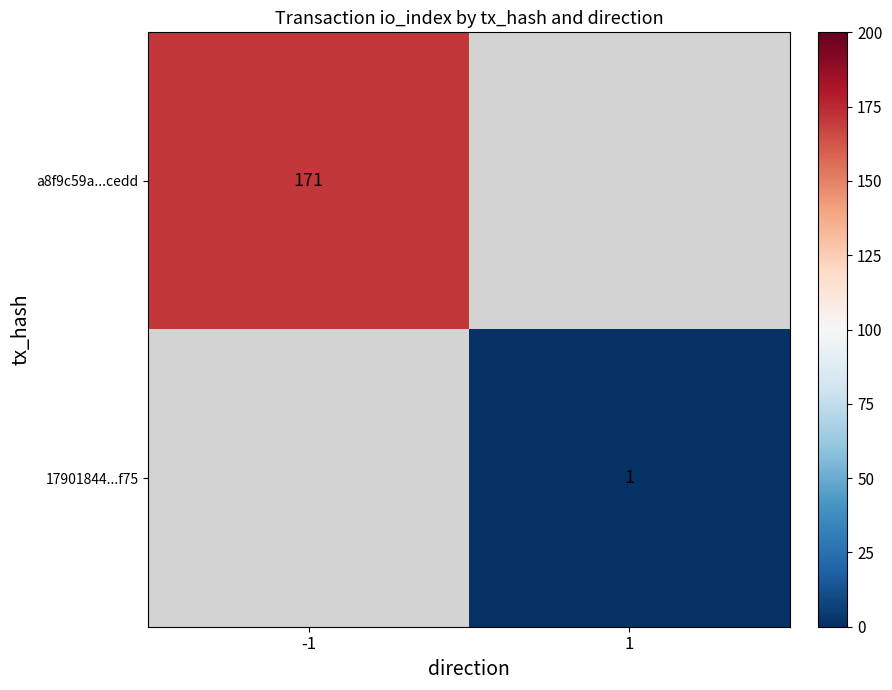

The 17901844...f75 series shows 1 at 1. True or false?

True